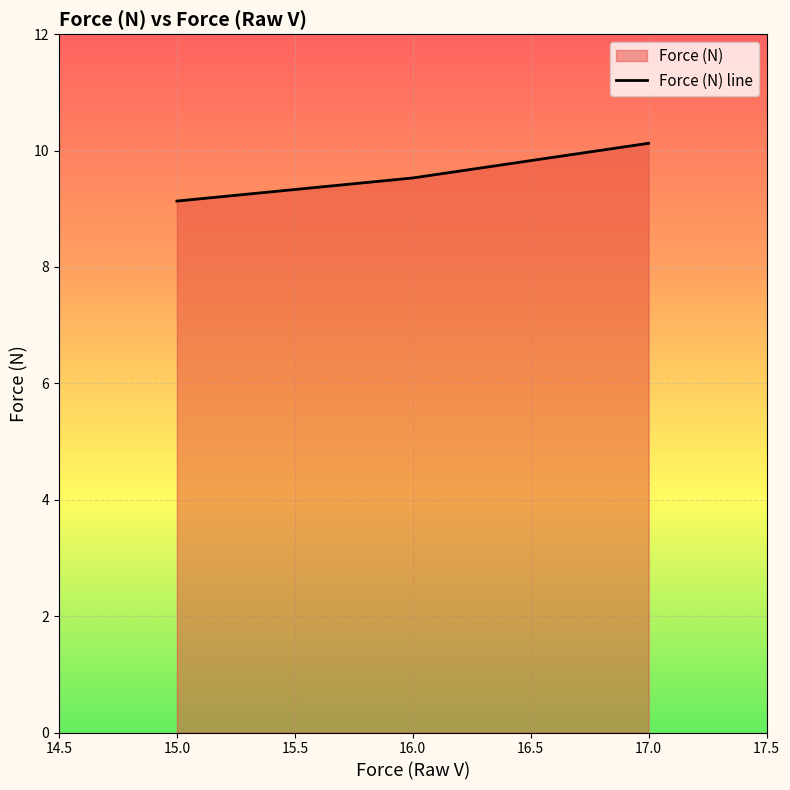

What is the ratio of the value at 16.0 to the value at 17.0?

0.9